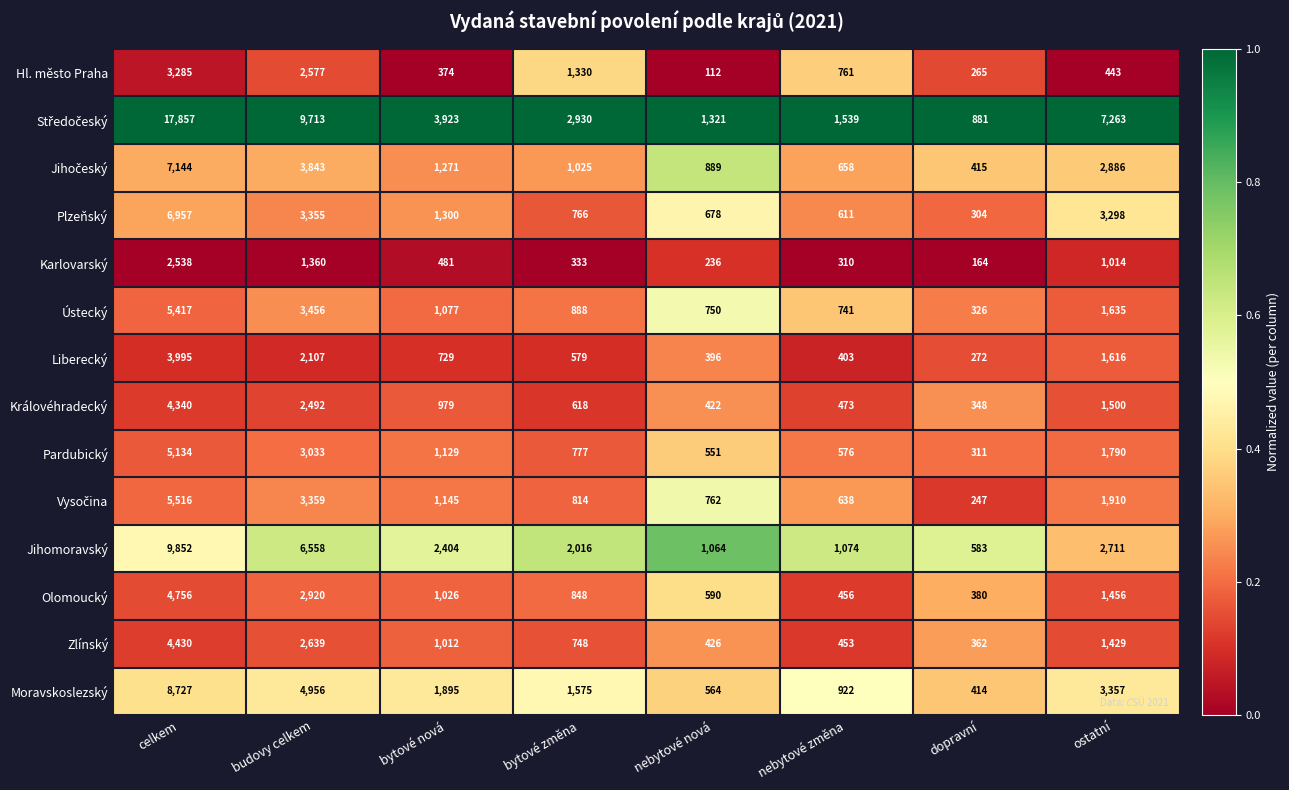

What is the approximate value of Ústecký at nebytové změna, to the nearest 100?

700